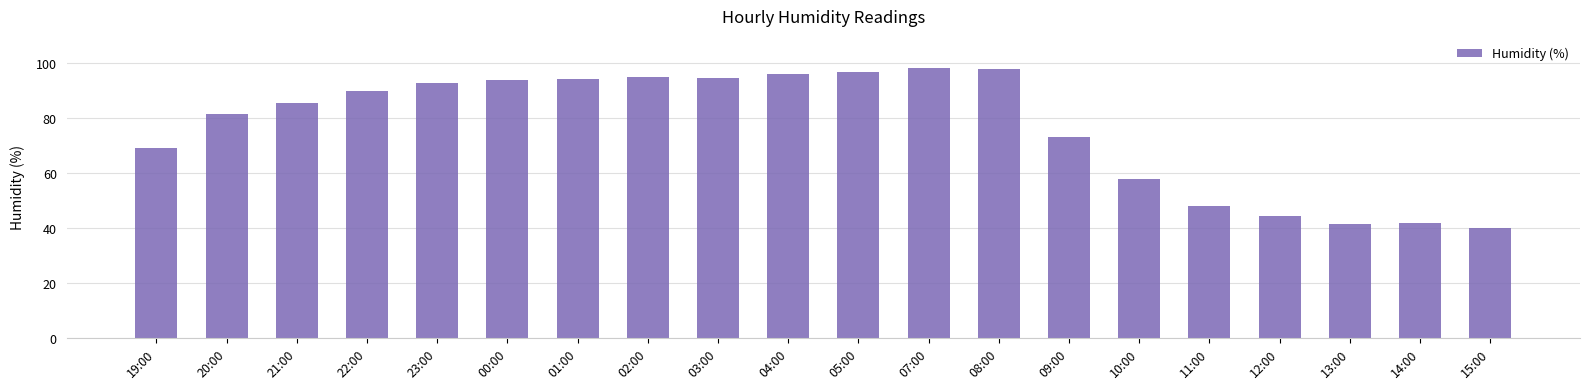

What value does the data have at 01:00?

94.4